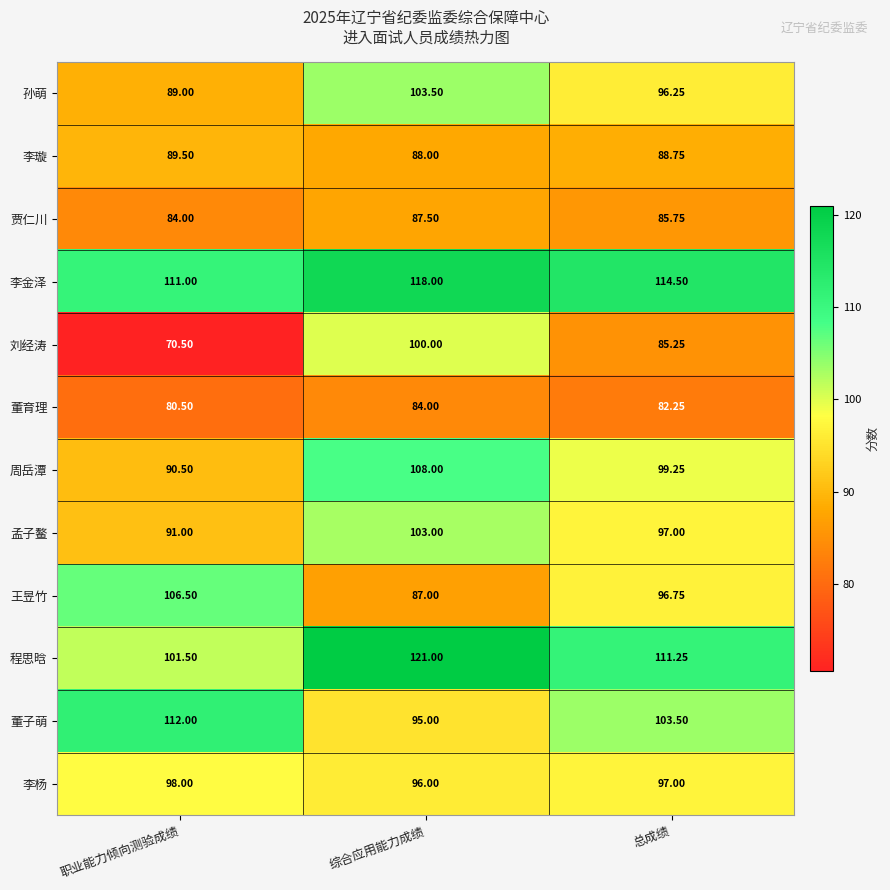

At which label does 董子萌 first exceed 103?

职业能力倾向测验成绩